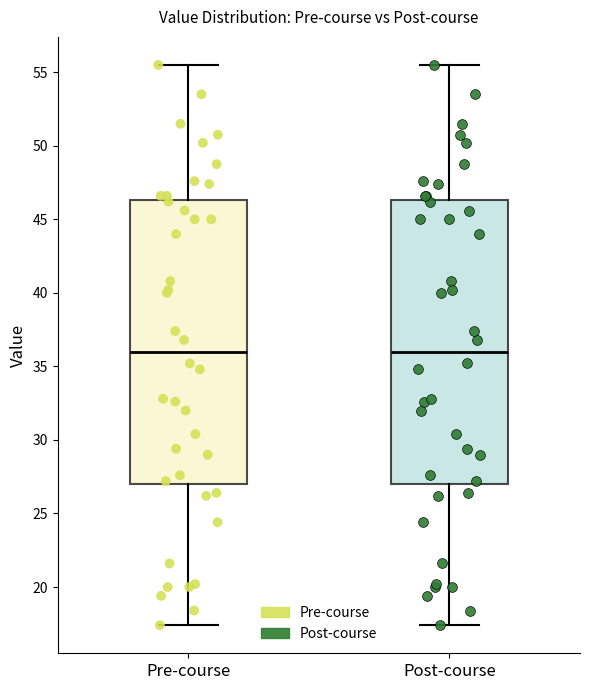

Reading left to right, transcribe this box plot: for each box, give where its median line is, the range the box spans, and where its two whiskers end, as read against the y-axis. The values are not printed on the chart, so give them approximately, as read against the axis.

Pre-course: median 36.0, box 27.0 to 46.5, whiskers 17.5 to 55.5
Post-course: median 36.0, box 27.0 to 46.5, whiskers 17.5 to 55.5